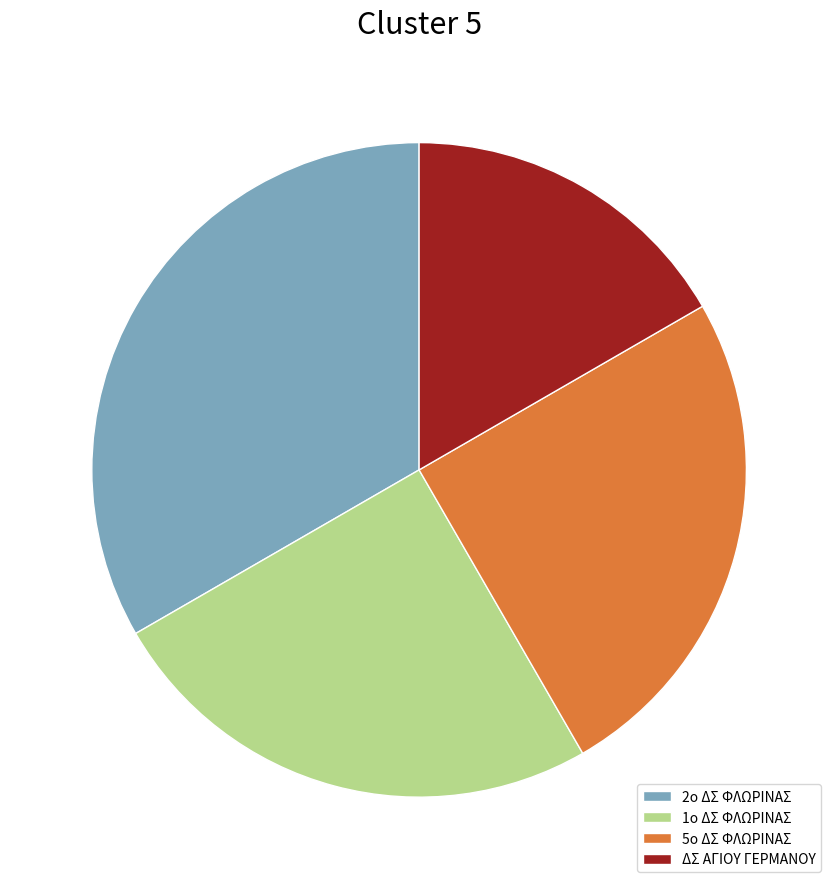

How many slices are in this pie chart?

4